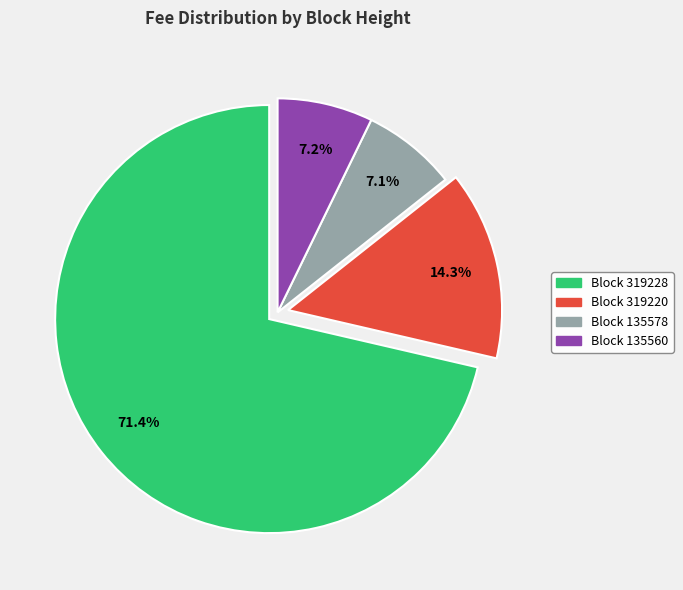

Is there any slice that represents more than half of the pie?

Yes